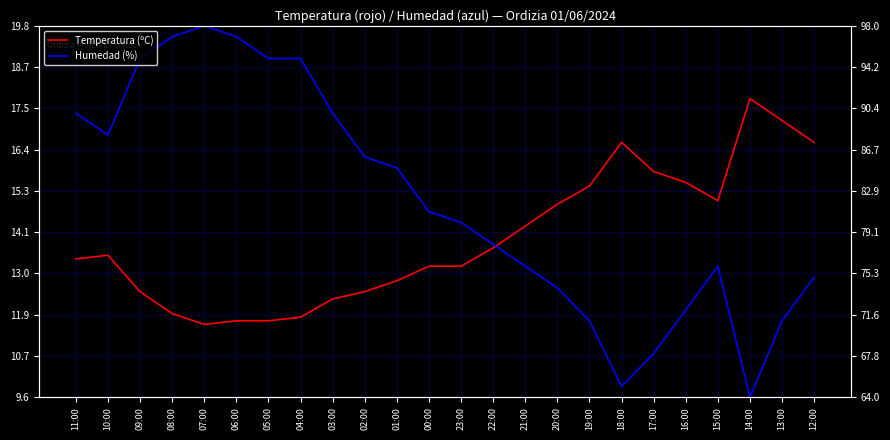

What is the difference between the highest and lowest values at 15:00?

1.8